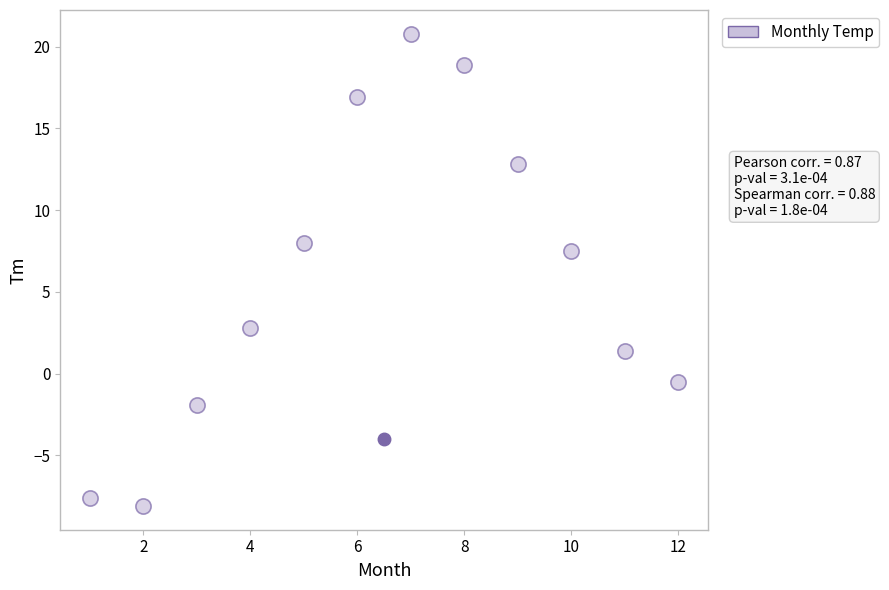

What Y value in the scatter plot is closest to 6?

7.5